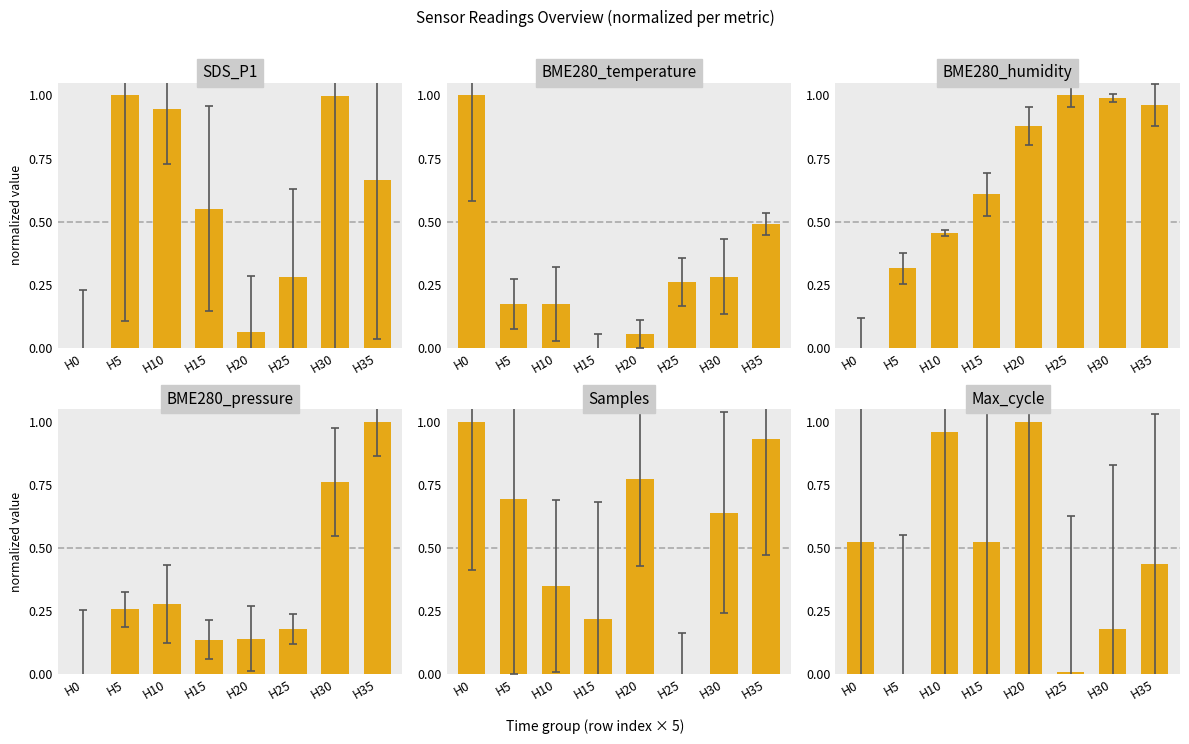

What are all the series names shown in the legend?

SDS_P1, BME280_temperature, BME280_humidity, BME280_pressure, Samples, Max_cycle